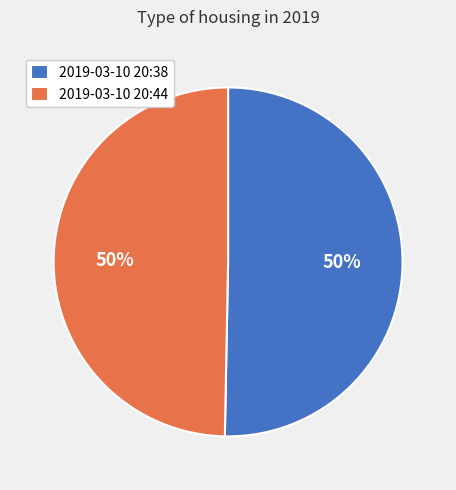

Count the number of slices in the pie.

2